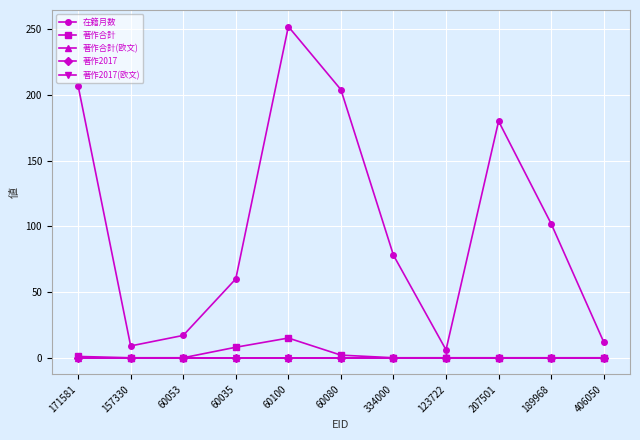

What is the label of the 10th point from the left?

189968